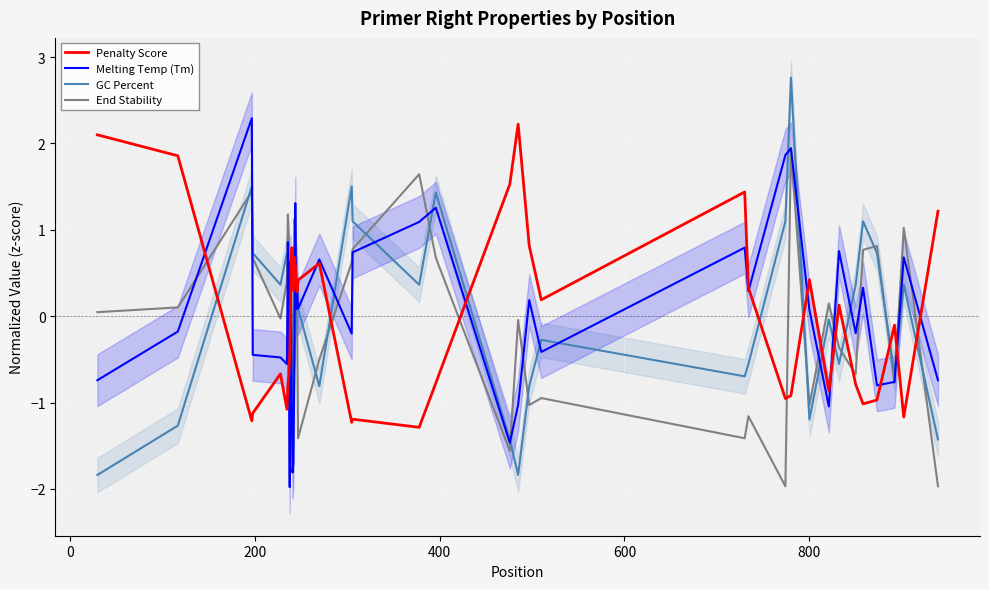

What is the minimum value for End Stability?

-2.0